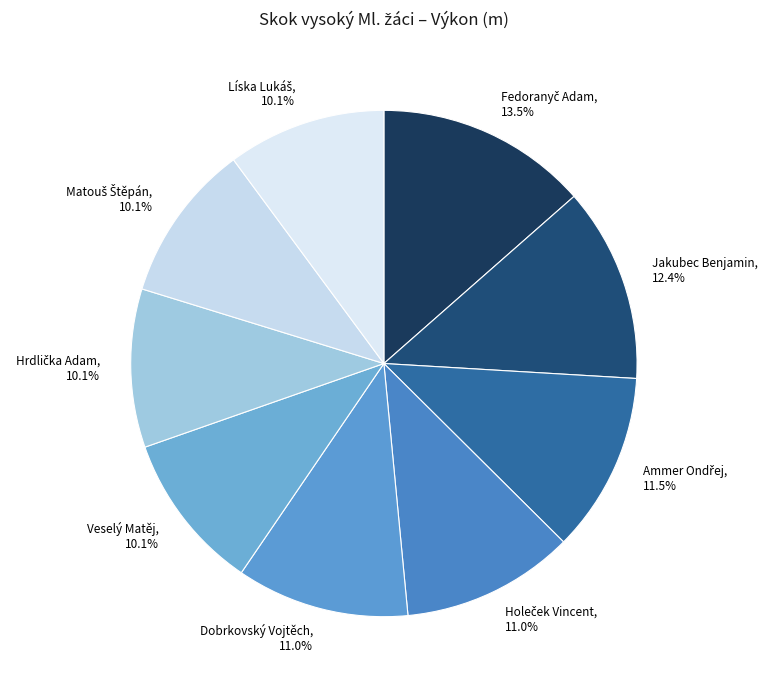

How much of the chart is everything except Veselý Matěj?

89.9%